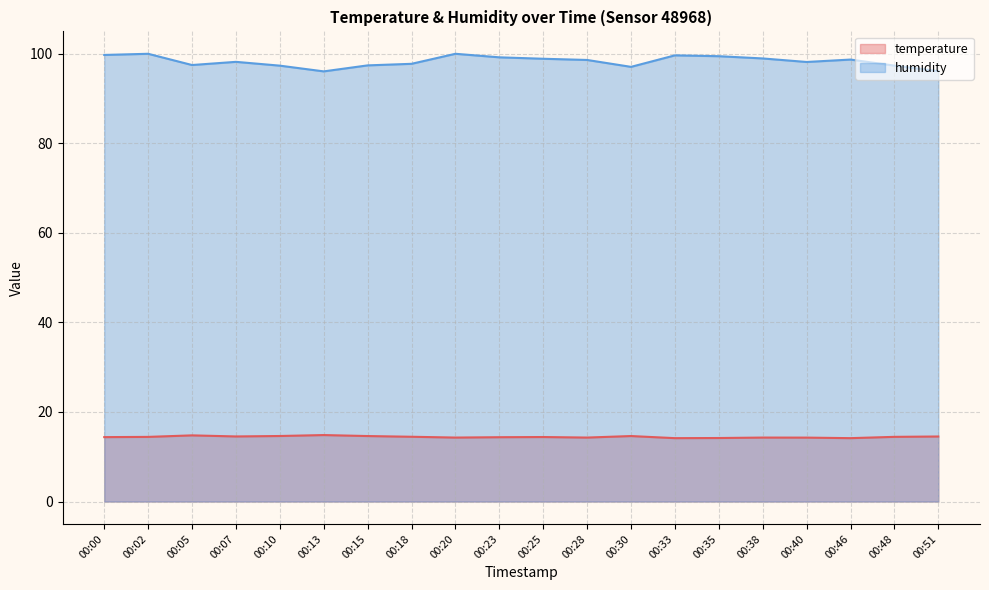

Between 00:13 and 00:30, which series saw the biggest shift?

humidity